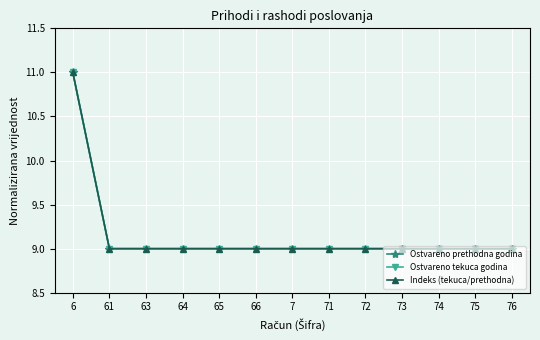

True or false: Ostvareno prethodna godina and Indeks (tekuca/prethodna) cross at least once.

False